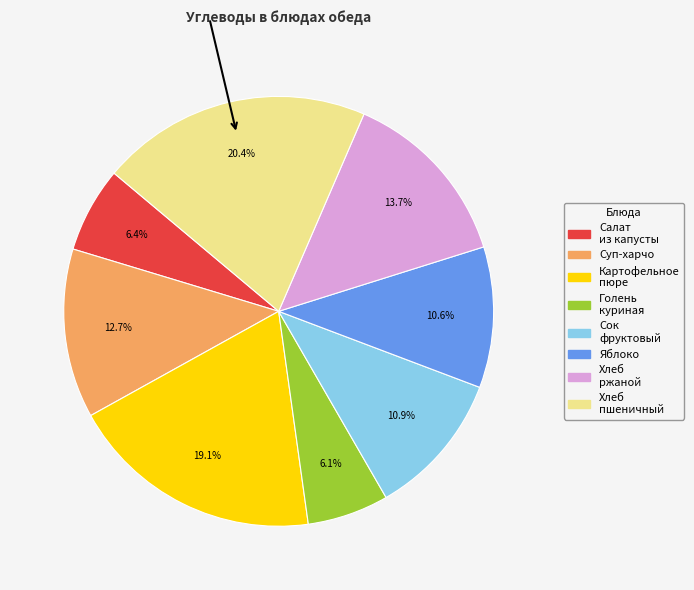

How many slices are in this pie chart?

8